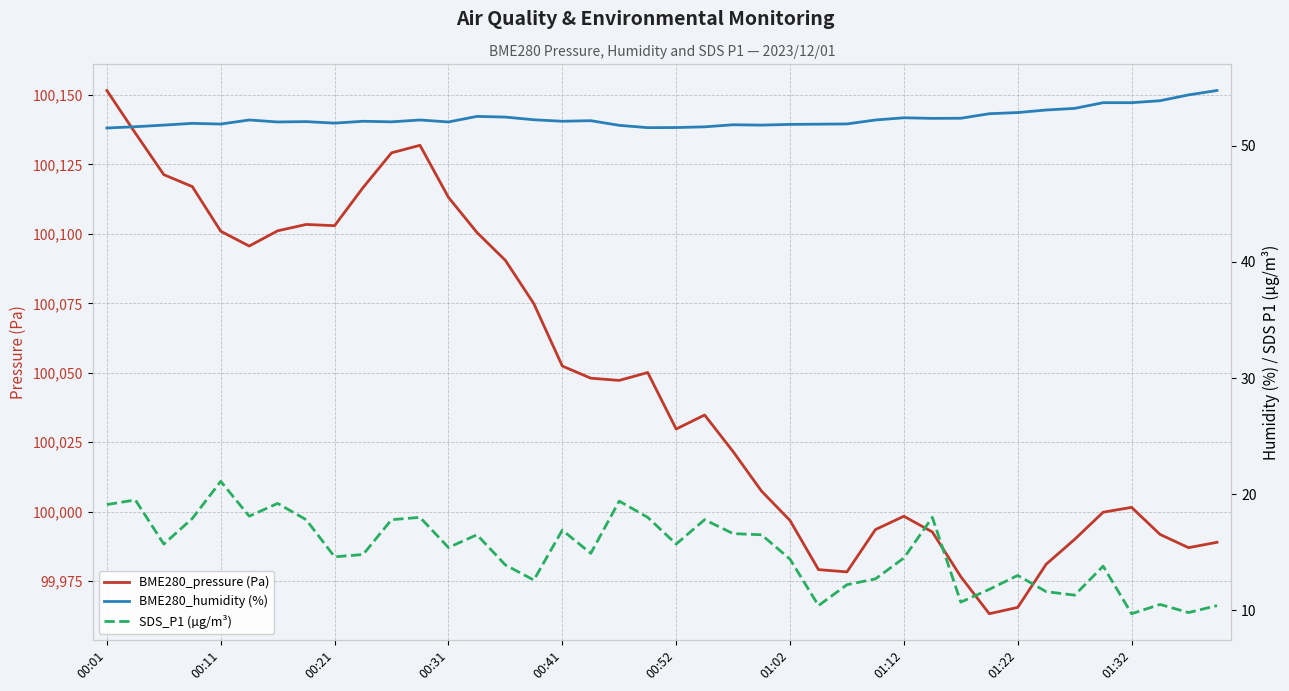

Rank the series at 33 from highest to lowest value.

BME280_pressure (Pa), BME280_humidity (%), SDS_P1 (µg/m³)